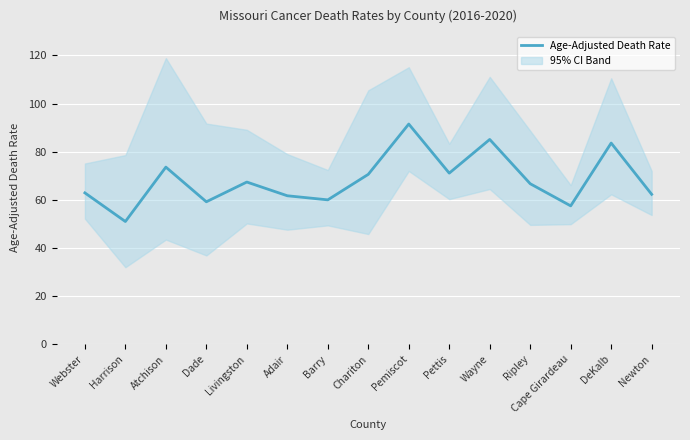

What is the change in value from Webster to DeKalb?

+20.7